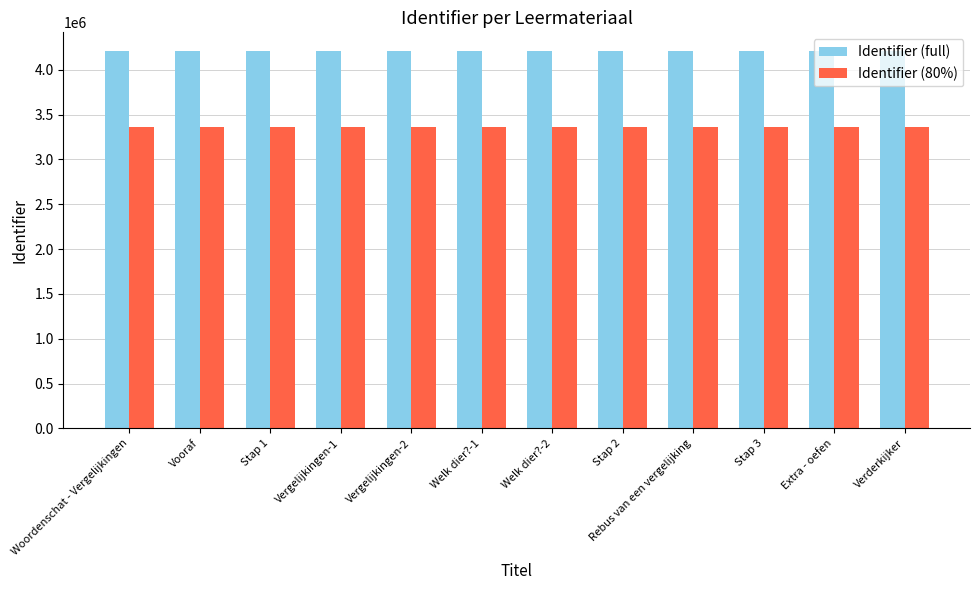

List the series in order of their peak value, highest first.

Identifier (full), Identifier (80%)